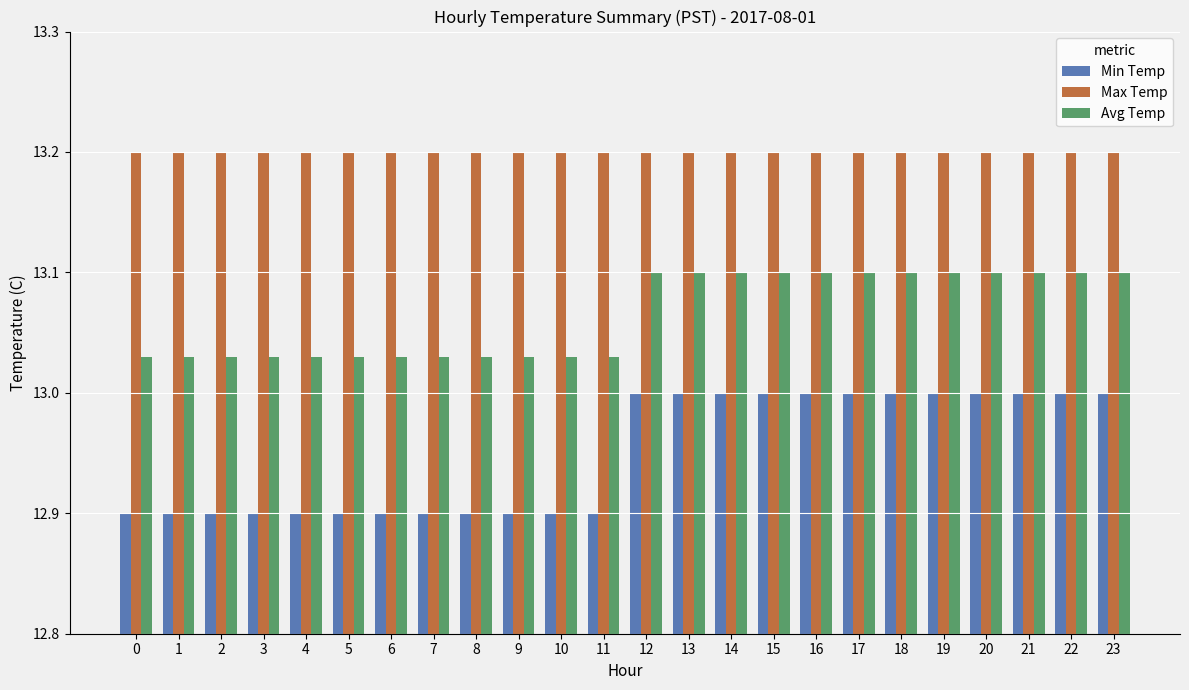

True or false: Avg Temp has a value of 17.3 at 7.

False